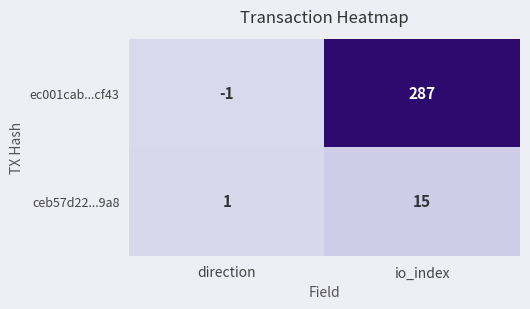

What is the maximum value shown in the chart?

287